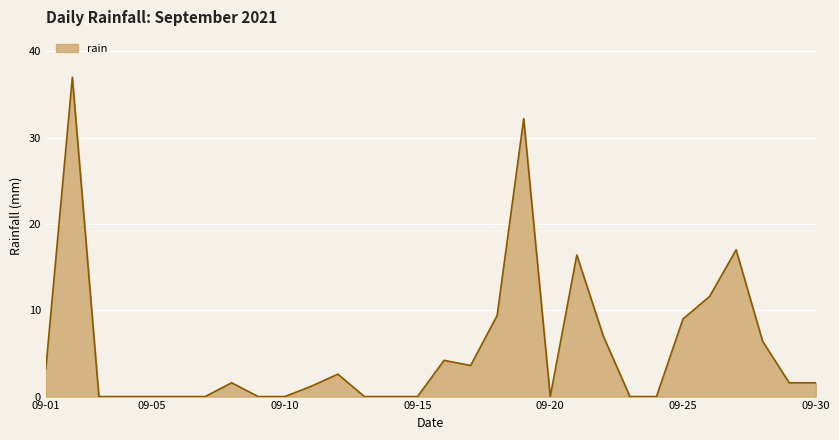

What is the maximum value shown in the chart?

37.0